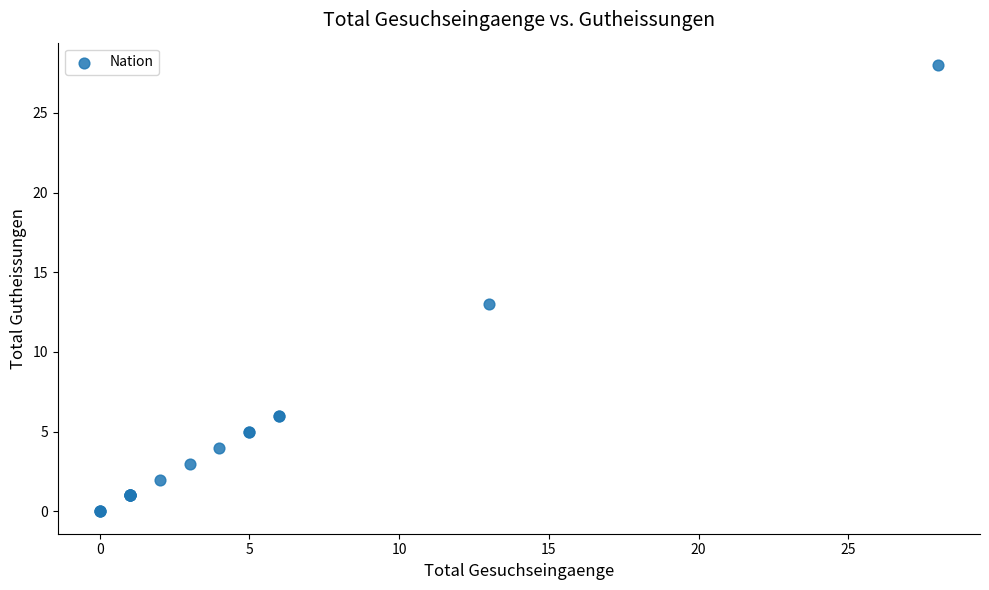

What Y value in the scatter plot is closest to 14?

13